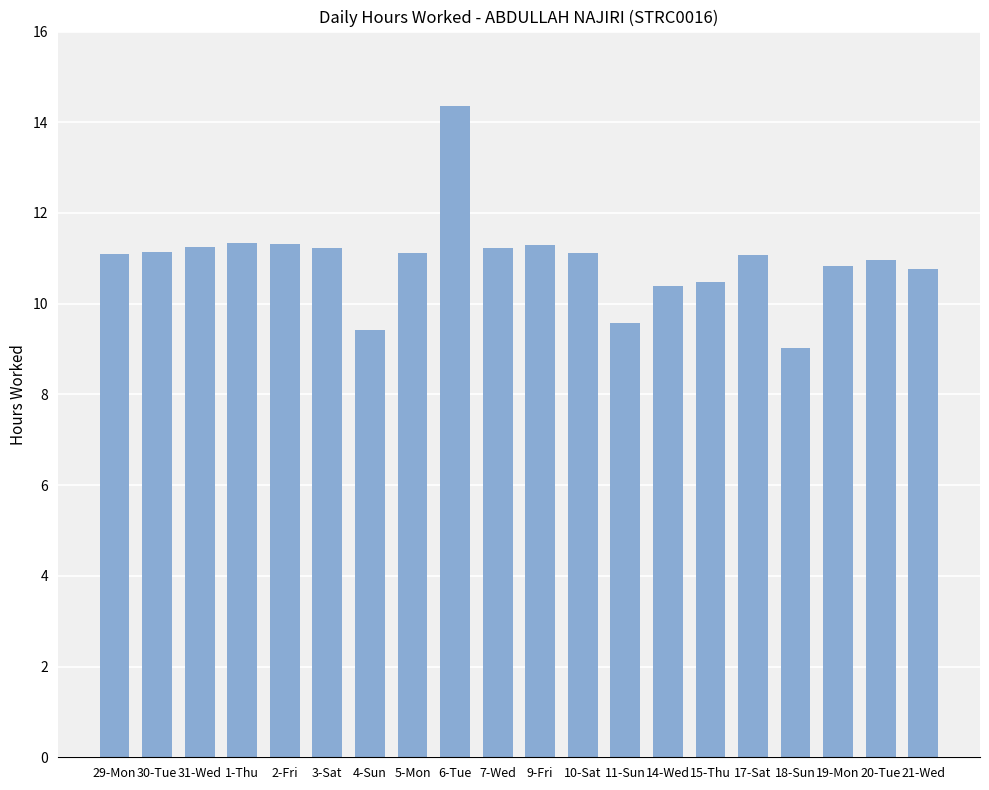

What value does the data have at 21-Wed?

10.8